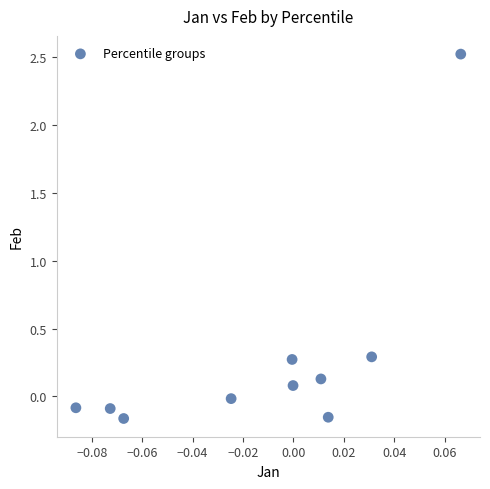

What is the range of Y values (max minus min)?

2.7